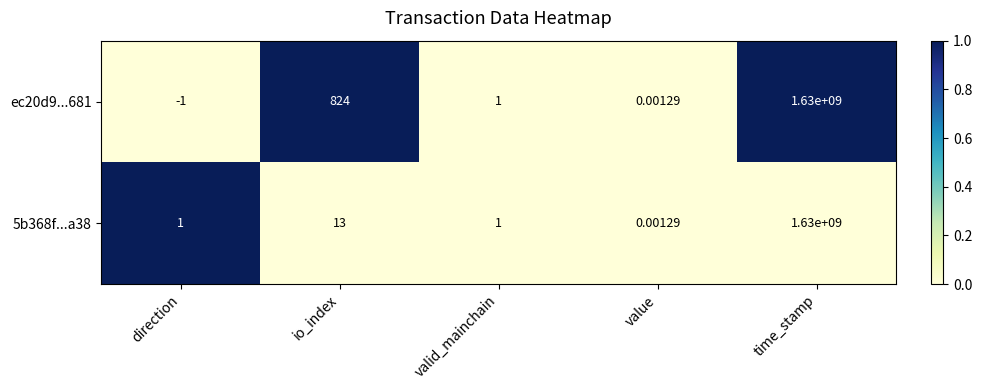

Where is ec20d9...681 nearest to the value 814999999?

io_index